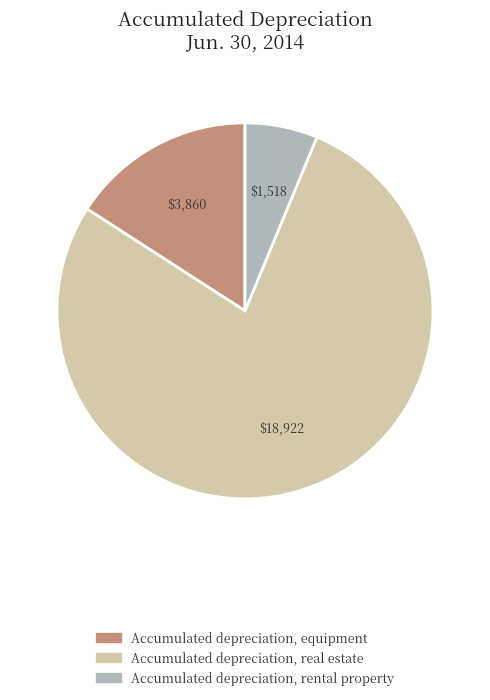

Rank the categories by value from highest to lowest.

Accumulated depreciation, real estate, Accumulated depreciation, equipment, Accumulated depreciation, rental property